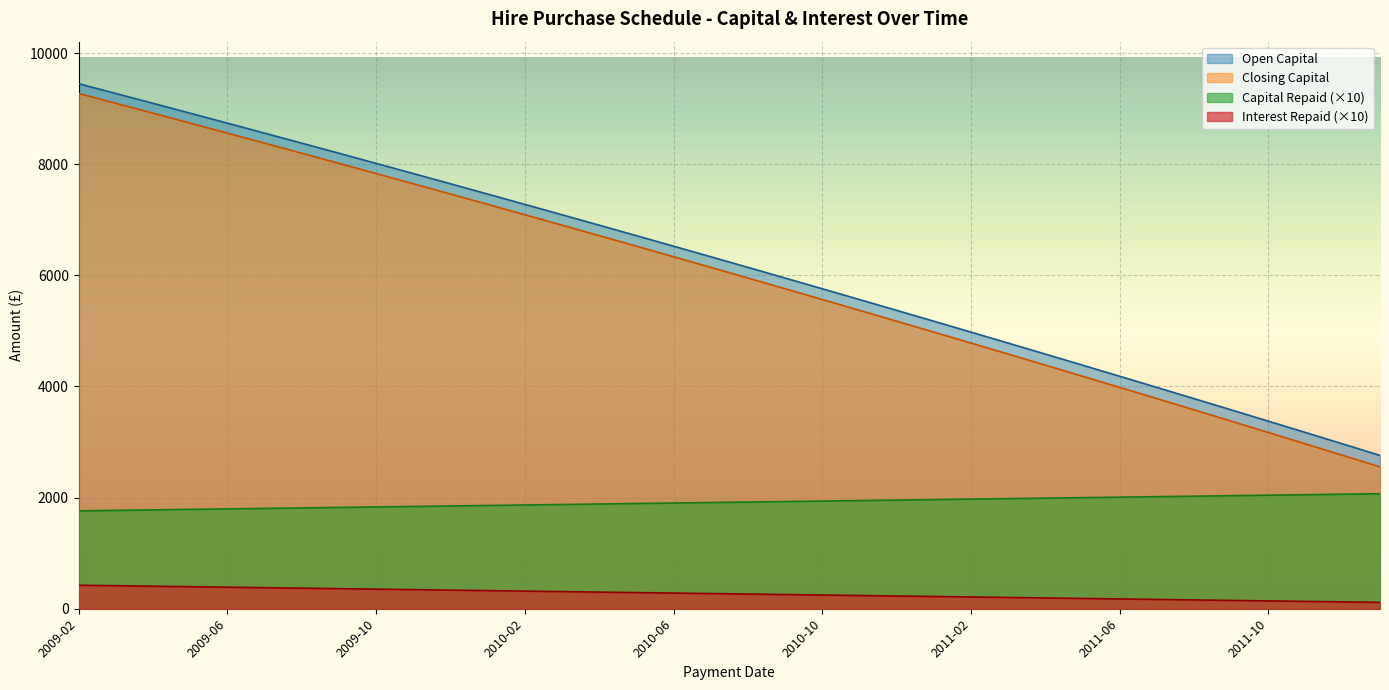

Reading left to right, transcribe all the data shown in this chart.

Capital Repaid: 2009-02=1761.7	2009-03=1770.5	2009-04=1779.3	2009-05=1788.1	2009-06=1797.0	2009-07=1805.8	2009-08=1814.6	2009-09=1823.4	2009-10=1832.2	2009-11=1841.0	2009-12=1849.8	2010-01=1858.6	2010-02=1867.4	2010-03=1876.2	2010-04=1885.1	2010-05=1893.9	2010-06=1902.7	2010-07=1911.5	2010-08=1920.3	2010-09=1929.1	2010-10=1937.9	2010-11=1946.7	2010-12=1955.5	2011-01=1964.3	2011-02=1973.2	2011-03=1982.0	2011-04=1990.8	2011-05=1999.6	2011-06=2008.4	2011-07=2017.2	2011-08=2026.0	2011-09=2034.8	2011-10=2043.6	2011-11=2052.4	2011-12=2061.3	2012-01=2070.1
Interest Repaid: 2009-02=422.9	2009-03=414.1	2009-04=405.3	2009-05=396.5	2009-06=387.6	2009-07=378.8	2009-08=370.0	2009-09=361.2	2009-10=352.4	2009-11=343.6	2009-12=334.8	2010-01=326.0	2010-02=317.2	2010-03=308.4	2010-04=299.5	2010-05=290.7	2010-06=281.9	2010-07=273.1	2010-08=264.3	2010-09=255.5	2010-10=246.7	2010-11=237.9	2010-12=229.1	2011-01=220.3	2011-02=211.4	2011-03=202.6	2011-04=193.8	2011-05=185.0	2011-06=176.2	2011-07=167.4	2011-08=158.6	2011-09=149.8	2011-10=141.0	2011-11=132.2	2011-12=123.3	2012-01=114.5
Closing Capital: 2009-02=9273.8	2009-03=9096.8	2009-04=8918.9	2009-05=8740.0	2009-06=8560.3	2009-07=8379.8	2009-08=8198.3	2009-09=8016.0	2009-10=7832.7	2009-11=7648.6	2009-12=7463.7	2010-01=7277.8	2010-02=7091.1	2010-03=6903.4	2010-04=6714.9	2010-05=6525.5	2010-06=6335.3	2010-07=6144.1	2010-08=5952.1	2010-09=5759.2	2010-10=5565.4	2010-11=5370.7	2010-12=5175.2	2011-01=4978.7	2011-02=4781.4	2011-03=4583.2	2011-04=4384.1	2011-05=4184.2	2011-06=3983.3	2011-07=3781.6	2011-08=3579.0	2011-09=3375.5	2011-10=3171.2	2011-11=2965.9	2011-12=2759.8	2012-01=2552.8
Open Capital: 2009-02=9450.0	2009-03=9273.8	2009-04=9096.8	2009-05=8918.9	2009-06=8740.0	2009-07=8560.3	2009-08=8379.8	2009-09=8198.3	2009-10=8016.0	2009-11=7832.7	2009-12=7648.6	2010-01=7463.7	2010-02=7277.8	2010-03=7091.1	2010-04=6903.4	2010-05=6714.9	2010-06=6525.5	2010-07=6335.3	2010-08=6144.1	2010-09=5952.1	2010-10=5759.2	2010-11=5565.4	2010-12=5370.7	2011-01=5175.2	2011-02=4978.7	2011-03=4781.4	2011-04=4583.2	2011-05=4384.1	2011-06=4184.2	2011-07=3983.3	2011-08=3781.6	2011-09=3579.0	2011-10=3375.5	2011-11=3171.2	2011-12=2965.9	2012-01=2759.8